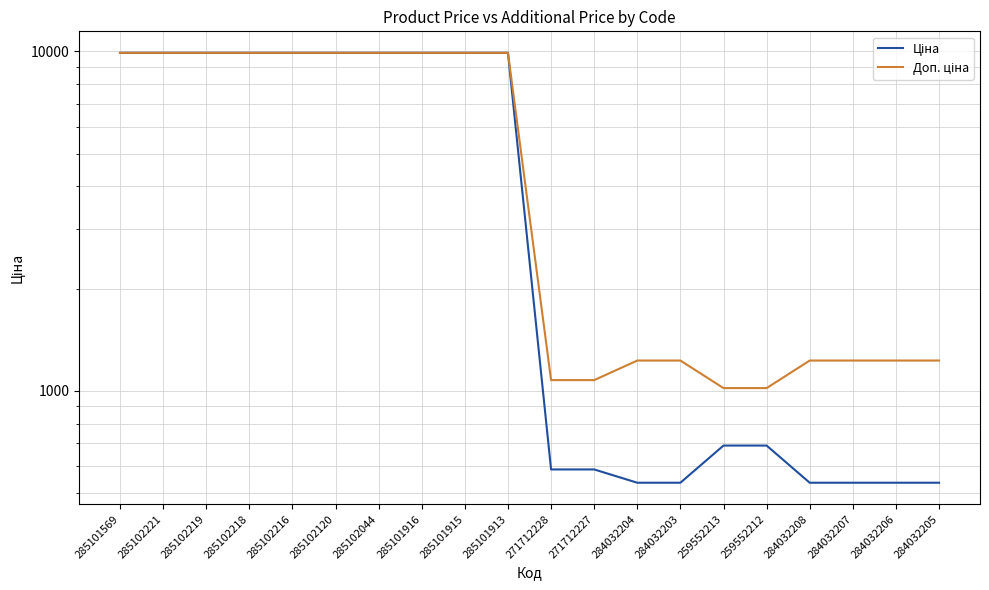

Reading left to right, list all the values displayed in this chart.

Ціна: 9908.5	9908.5	9908.5	9908.5	9908.5	9908.5	9908.5	9908.5	9908.5	9908.5	586.0	586.0	535.4	535.4	689.1	689.1	535.4	535.4	535.4	535.4
Доп. ціна: 9908.5	9908.5	9908.5	9908.5	9908.5	9908.5	9908.5	9908.5	9908.5	9908.5	1074.5	1074.5	1227.2	1227.2	1017.8	1017.8	1227.2	1227.2	1227.2	1227.2